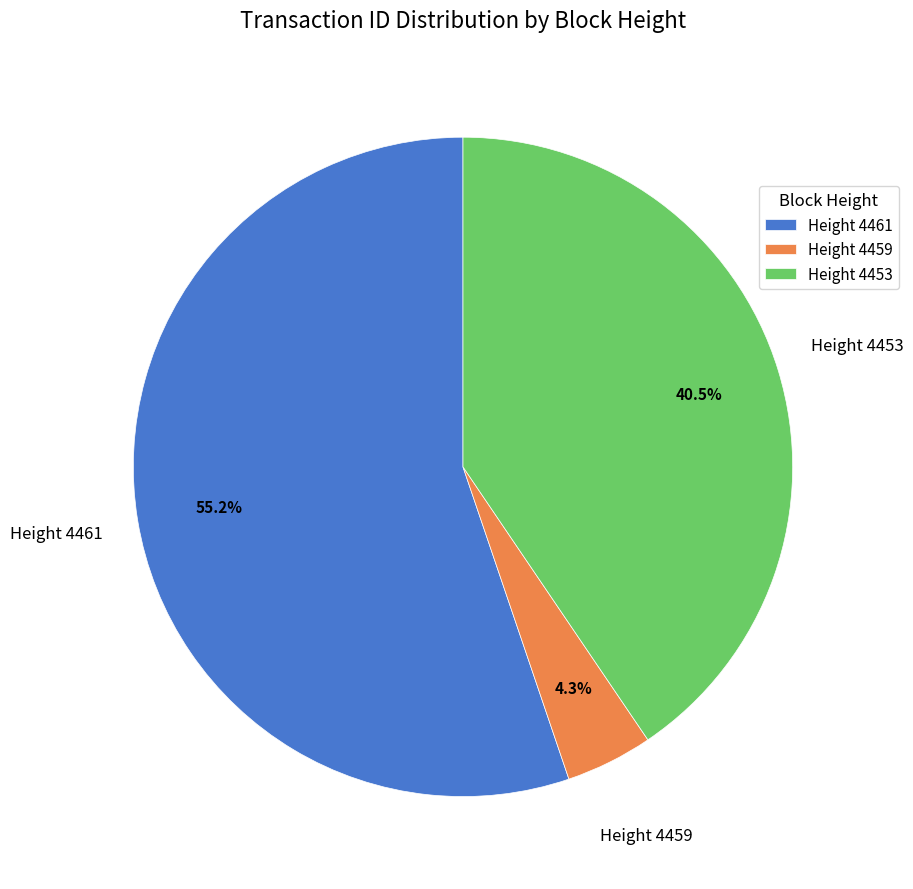

Count the number of slices in the pie.

3